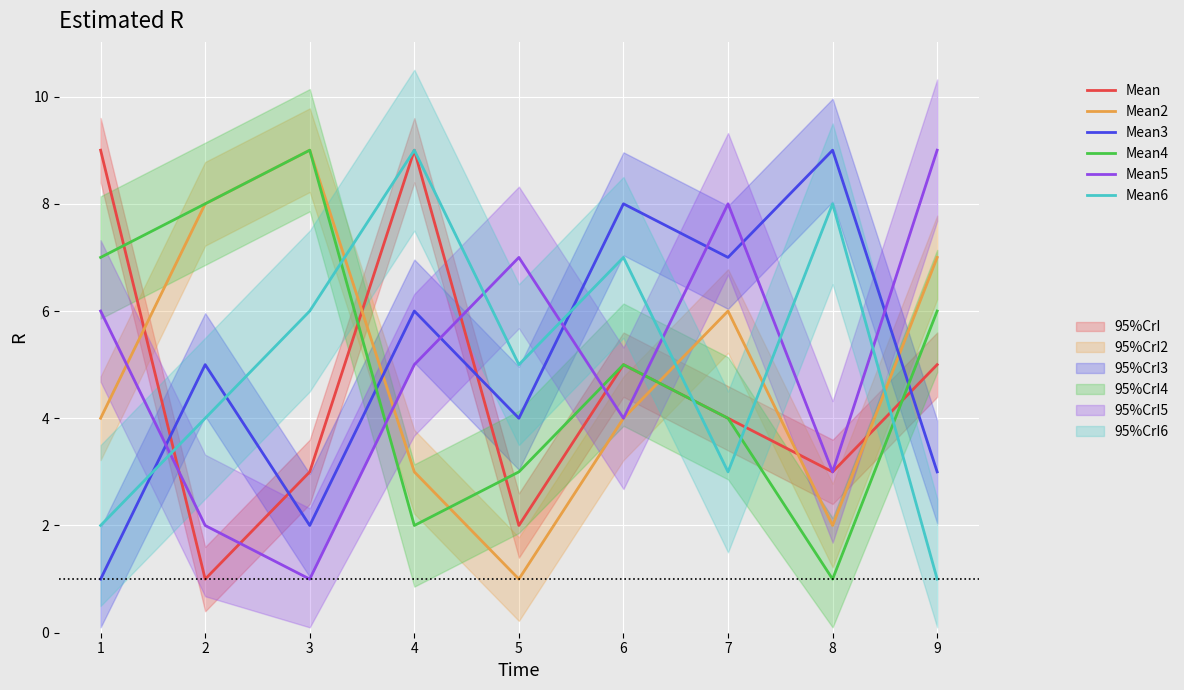

What is the minimum value for Mean6?

1